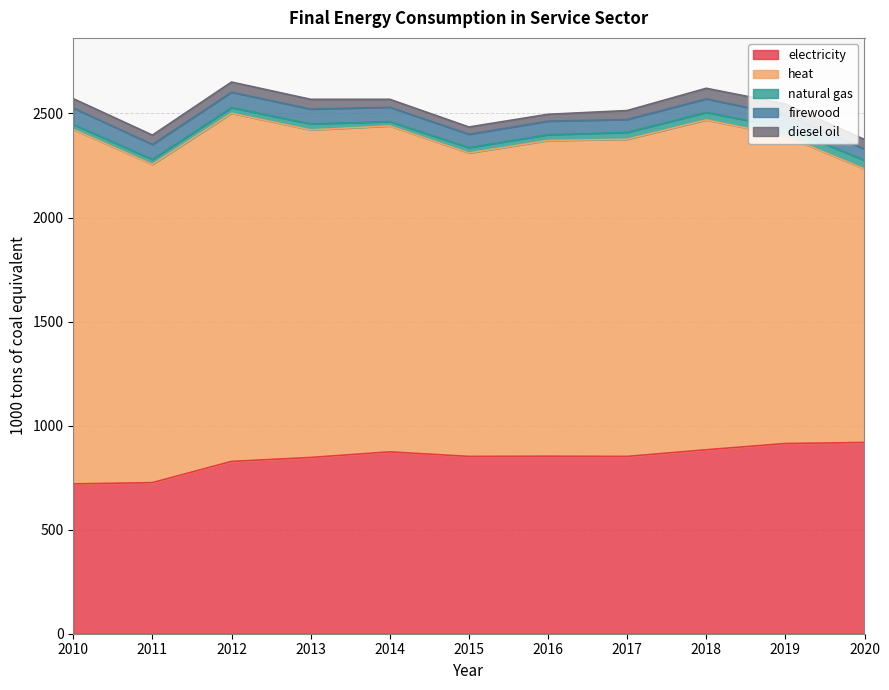

Which series has the largest total across all categories?

heat